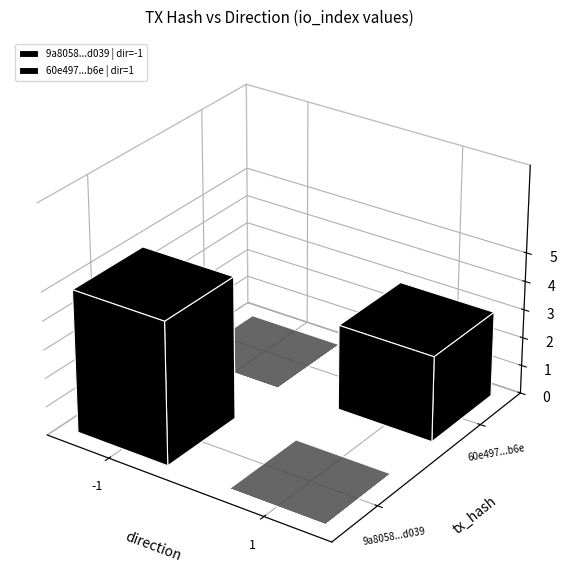

List the series in order of their peak value, lowest first.

60e4974387497888c1823925d83ba973174c2b6, 9a8058befc9dc94a4faeb341f1fbcfaf177d039